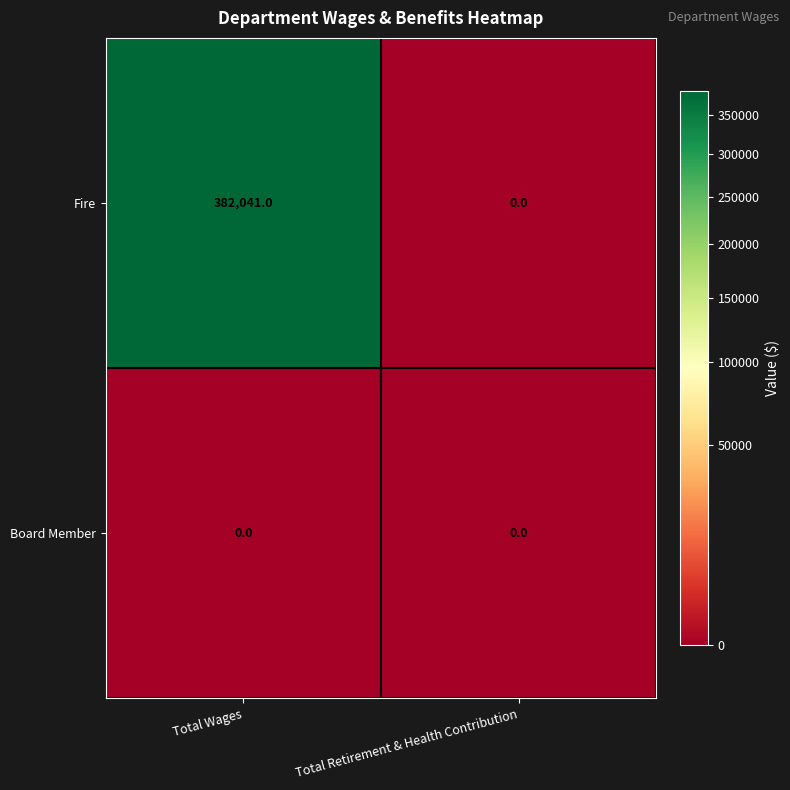

Count the number of categories in the chart.

2